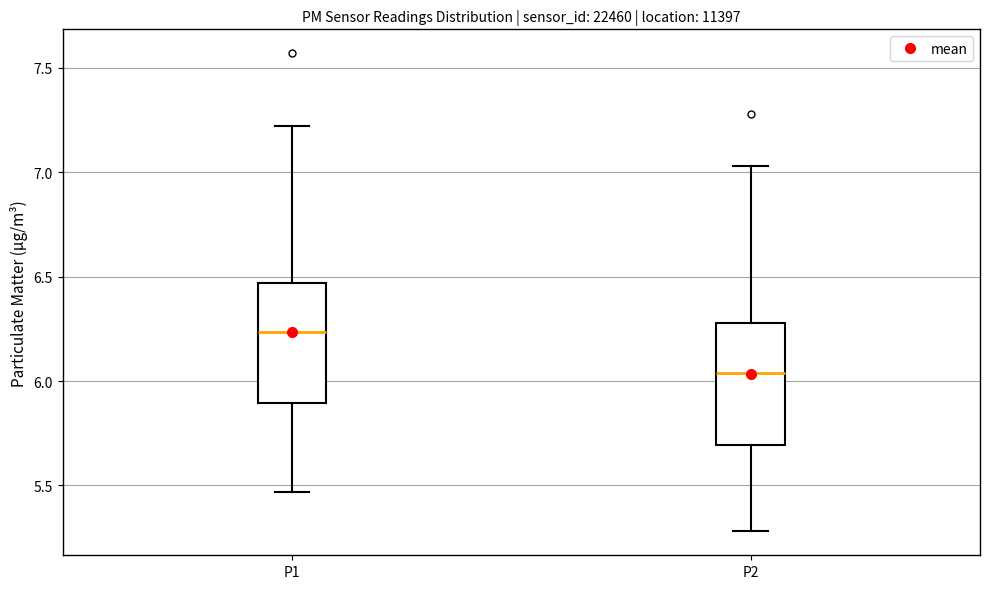

Reading left to right, read every box against the y-axis: the position of its median line, the range the box covers, and the ends of its whiskers. The values are not printed on the chart, so give them approximately, as read against the axis.

P1: median 6.25, box 5.90 to 6.45, whiskers 5.45 to 7.20
P2: median 6.05, box 5.70 to 6.30, whiskers 5.30 to 7.05